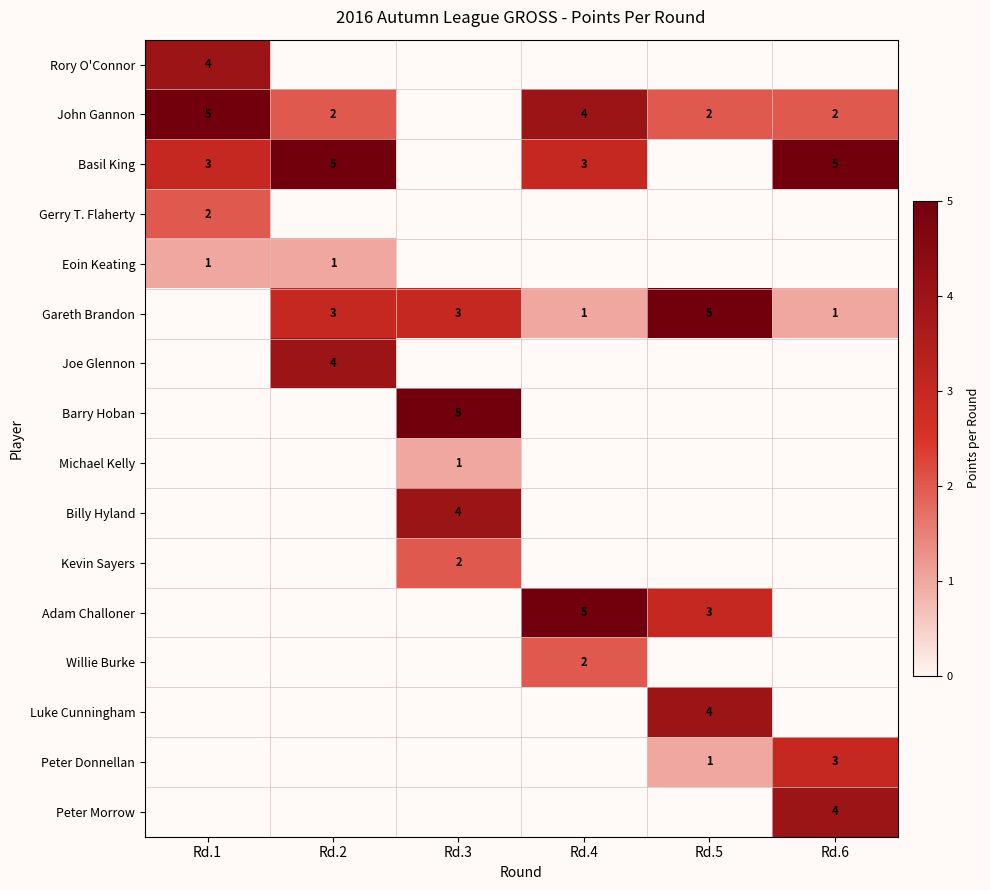

The value of Kevin Sayers at Rd.3 is 4. True or false?

False